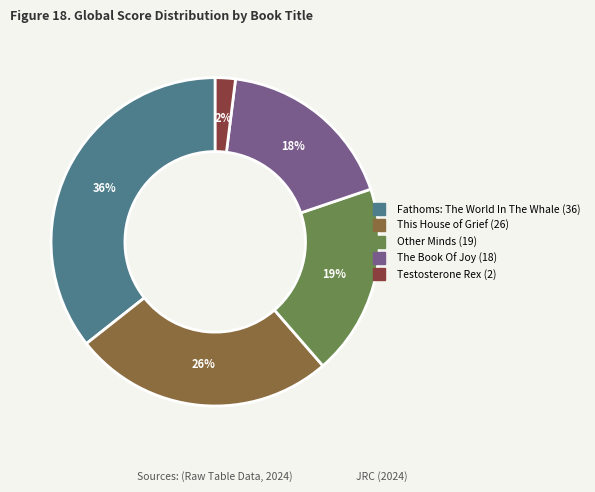

How many slices are in this pie chart?

5